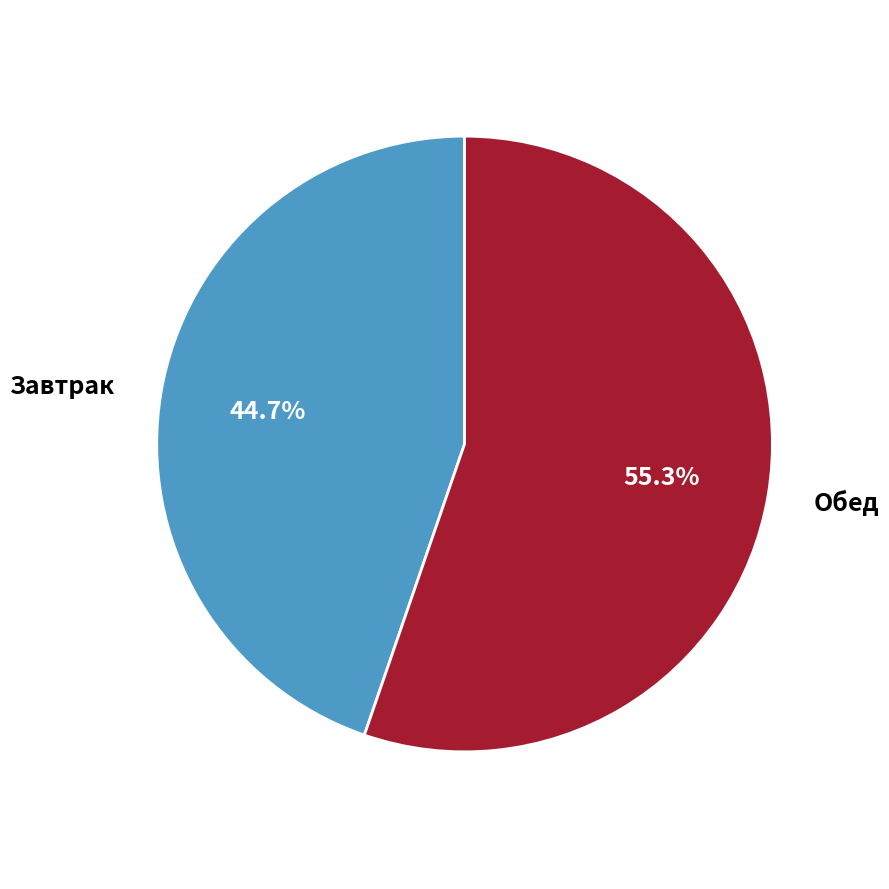

Between Завтрак and Обед, which is larger?

Обед